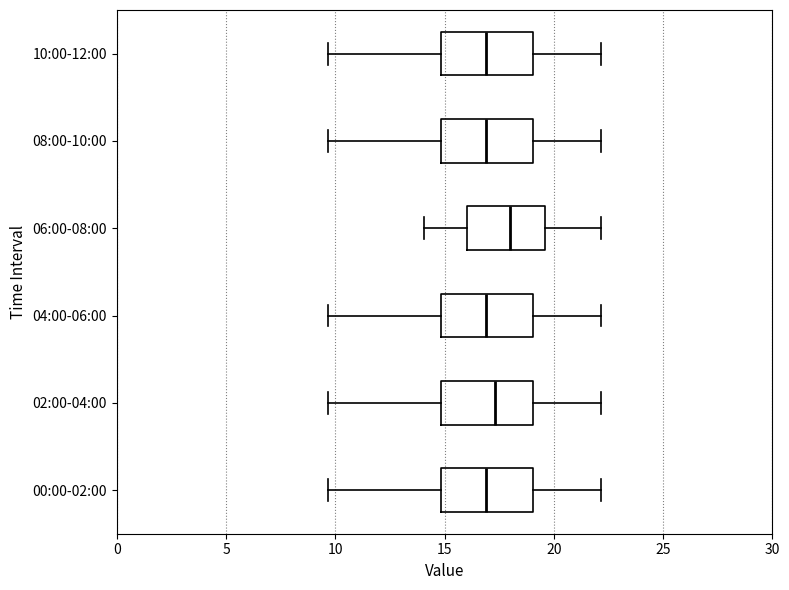

Reading bottom to top, transcribe this box plot: for each box, give where its median line is, the range the box spans, and where its two whiskers end, as read against the x-axis. The values are not printed on the chart, so give them approximately, as read against the axis.

00:00-02:00: median 17.0, box 15.0 to 19.0, whiskers 9.5 to 22.0
02:00-04:00: median 17.5, box 15.0 to 19.0, whiskers 9.5 to 22.0
04:00-06:00: median 17.0, box 15.0 to 19.0, whiskers 9.5 to 22.0
06:00-08:00: median 18.0, box 16.0 to 19.5, whiskers 14.0 to 22.0
08:00-10:00: median 17.0, box 15.0 to 19.0, whiskers 9.5 to 22.0
10:00-12:00: median 17.0, box 15.0 to 19.0, whiskers 9.5 to 22.0